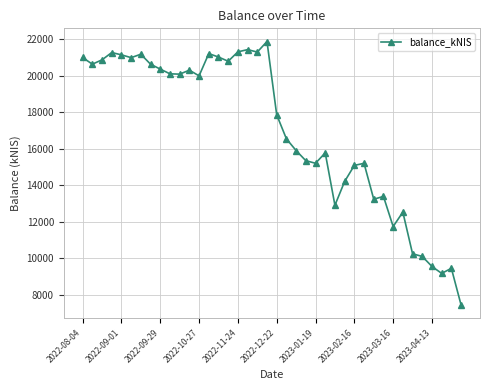

True or false: the data has more than 2 interior local peaks.

True